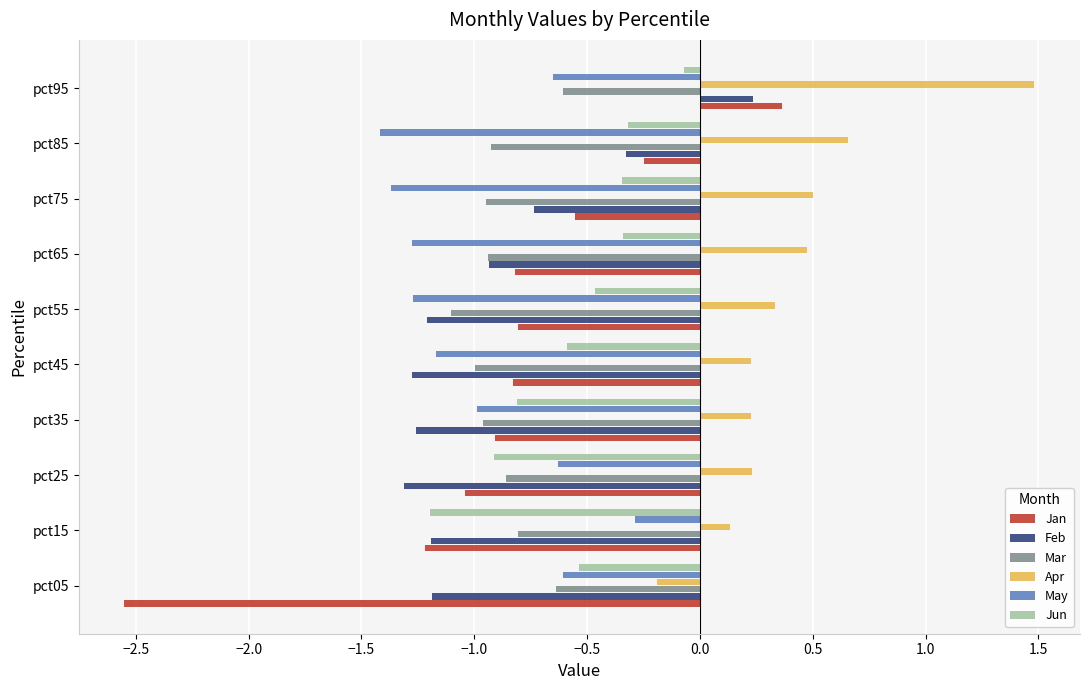

At how many categories does at least one series exceed 0?

9